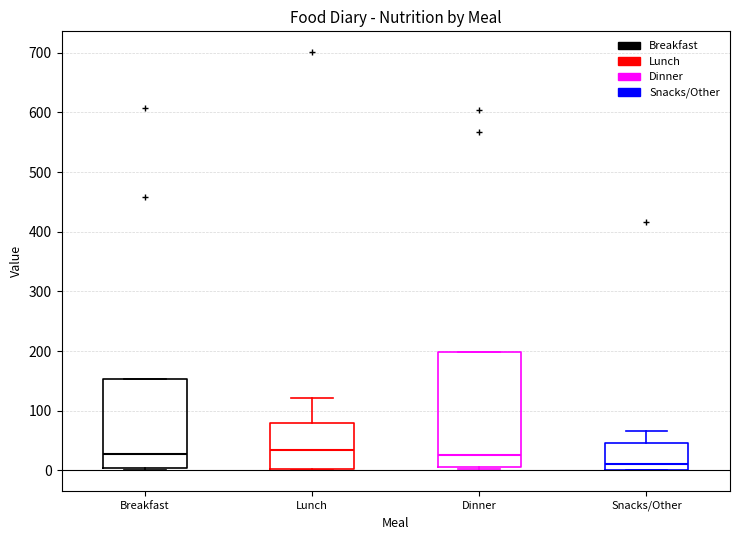

Reading left to right, read every box against the y-axis: the position of its median line, the range the box covers, and the ends of its whiskers. The values are not printed on the chart, so give them approximately, as read against the axis.

Breakfast: median 30, box 0 to 150, whiskers 0 (just below the box's lower edge) to 150
Lunch: median 30, box 0 to 80, whiskers 0 to 120
Dinner: median 30, box 10 to 200, whiskers 0 to 200
Snacks/Other: median 10, box 0 to 50, whiskers 0 to 70